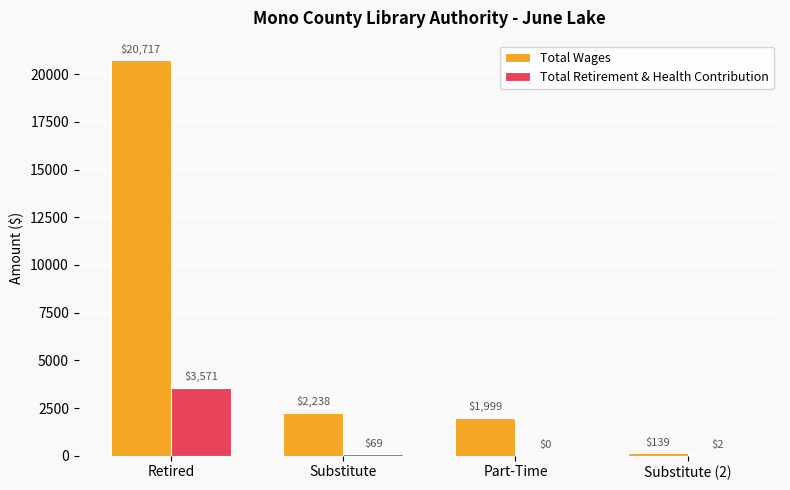

At which category is the sum across all series the highest?

Retired